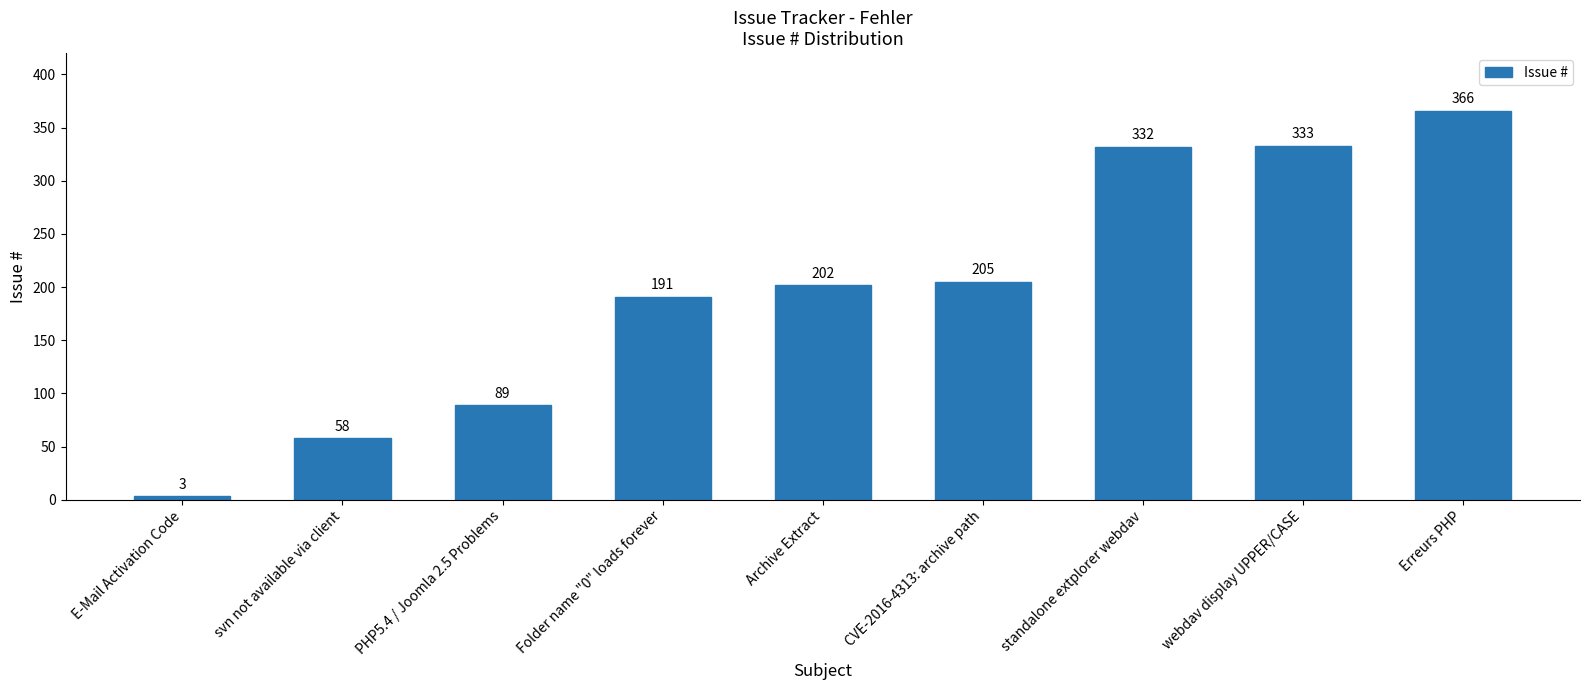

What is the minimum value shown in the chart?

3